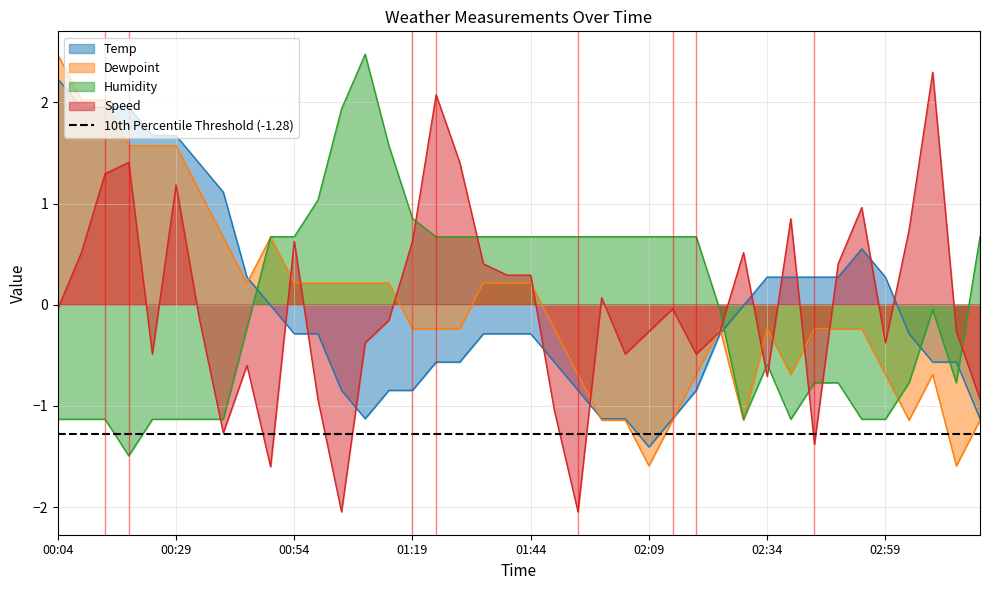

Does the chart display data point markers on the line(s)?

No